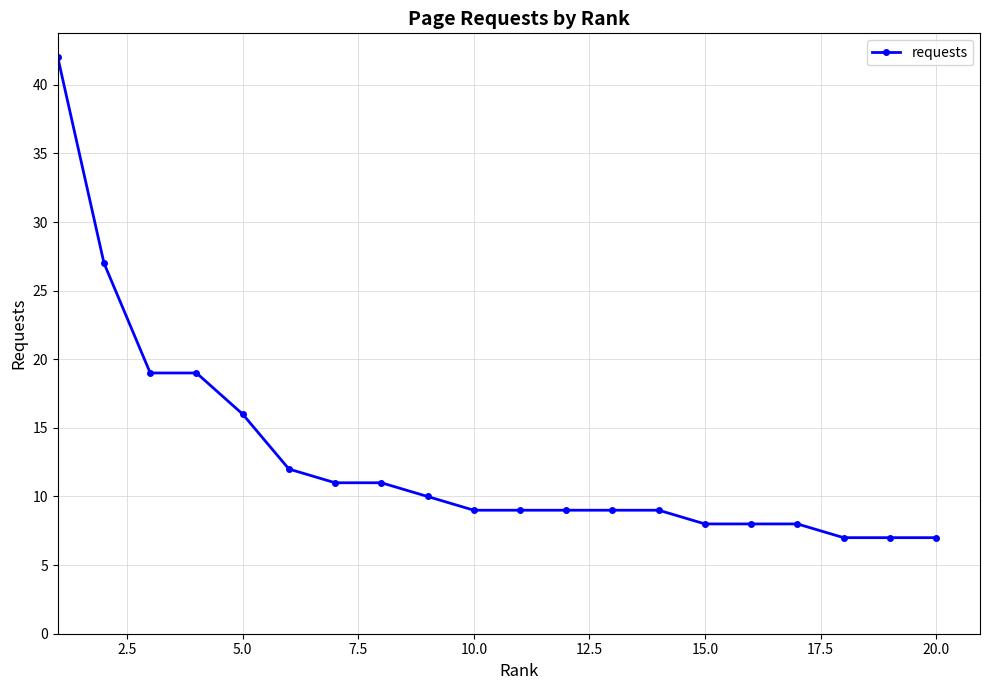

What is the greatest value displayed?

42